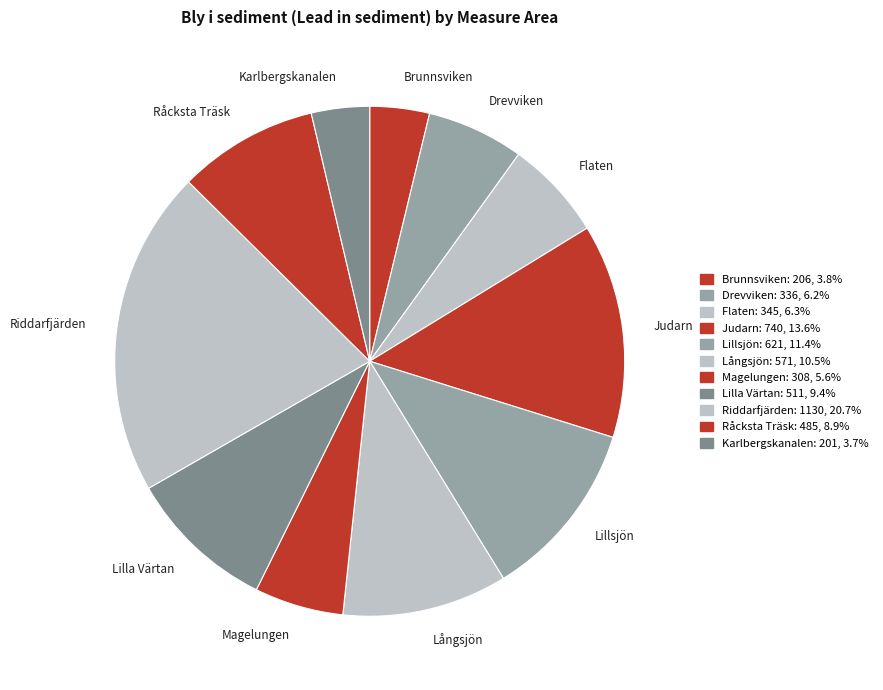

Does Karlbergskanalen represent more than half of the total?

No